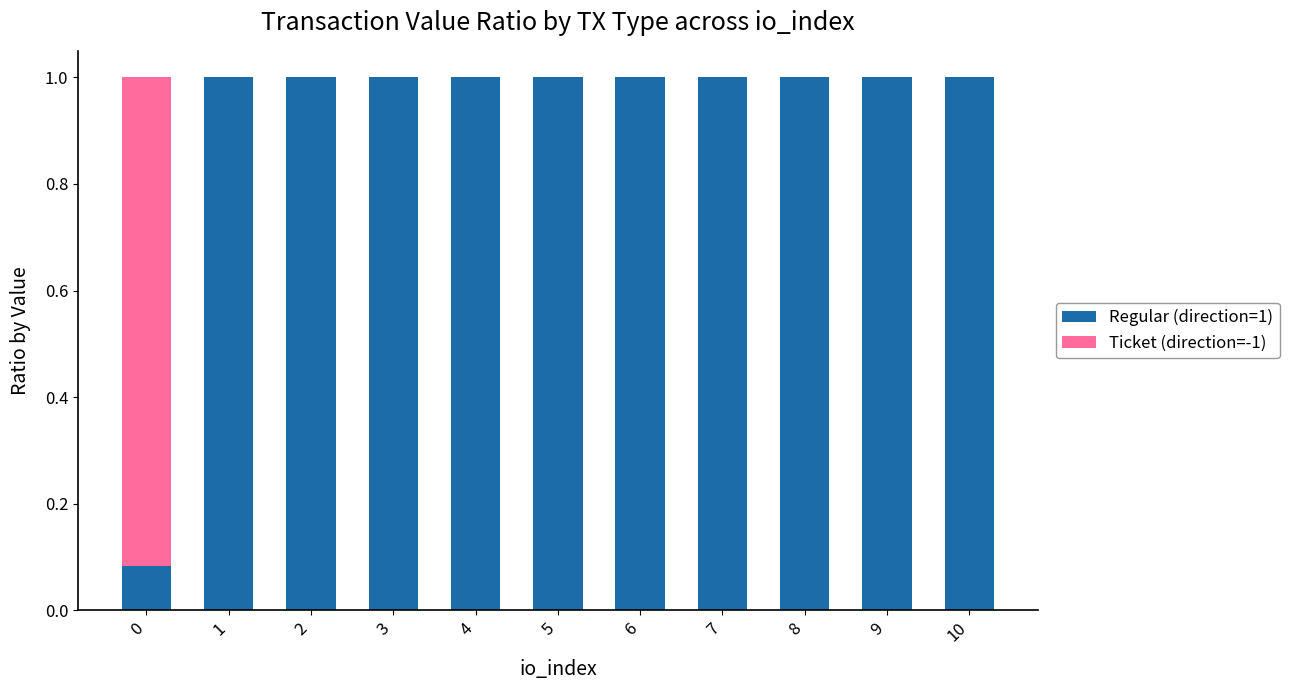

What is the sum of the Regular (direction=1) values at 2 and 6?

2.0